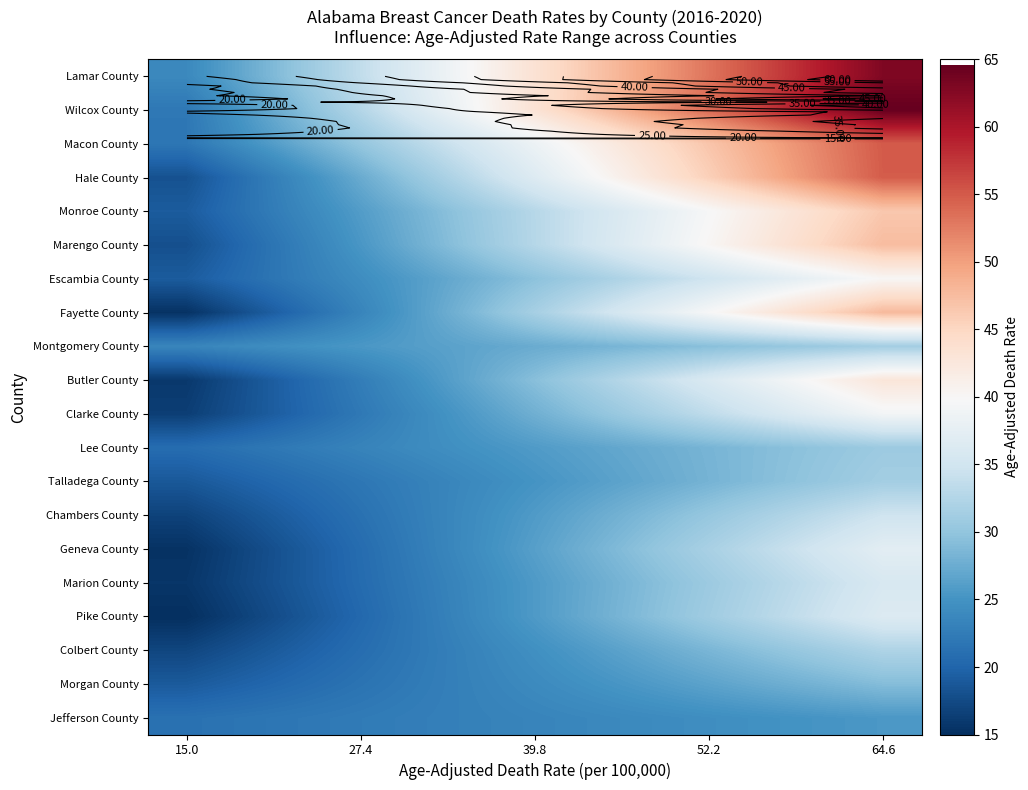

Count the number of categories in the chart.

10